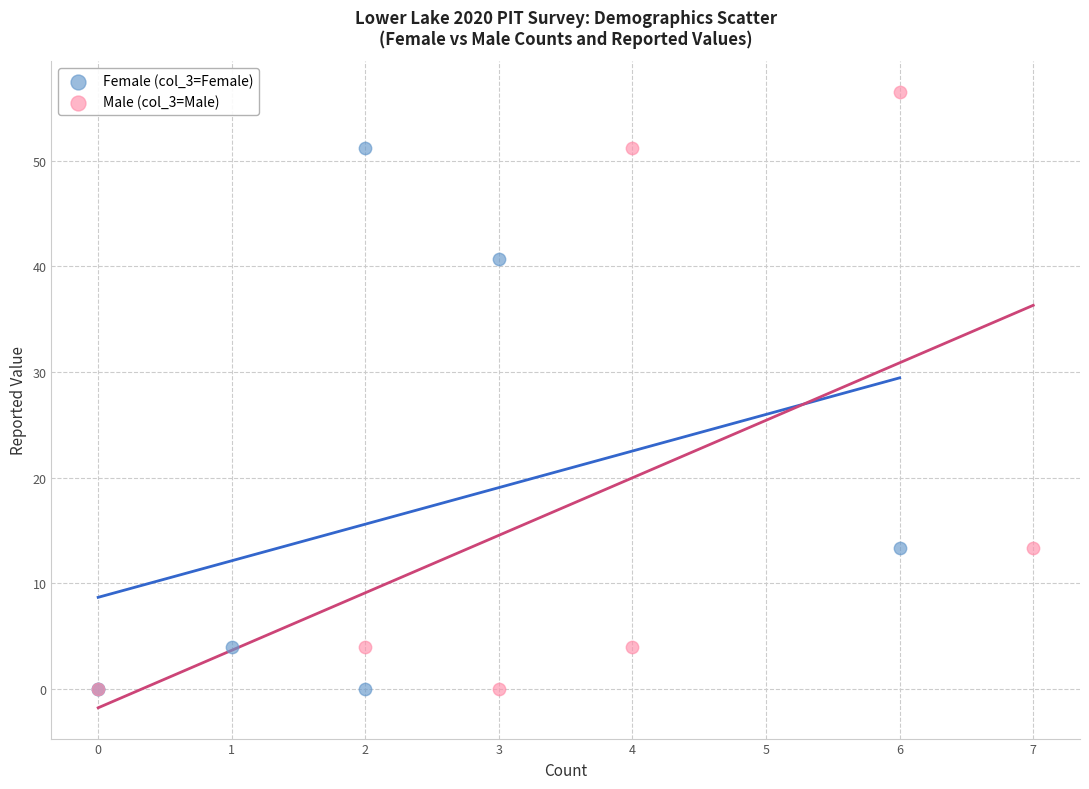

Which series contains the highest Y value?

Male (col_3=Male)